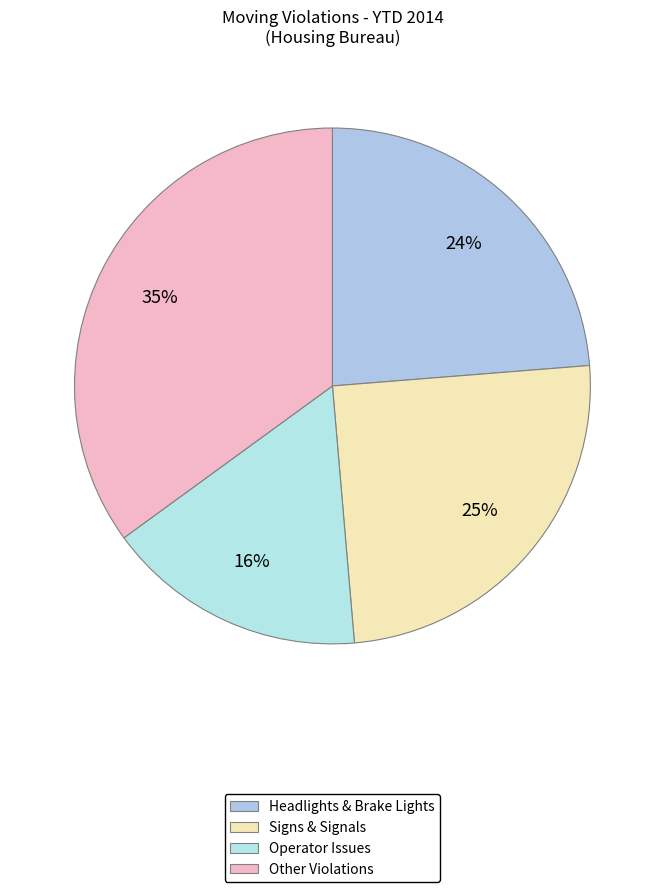

Count the number of slices in the pie.

4